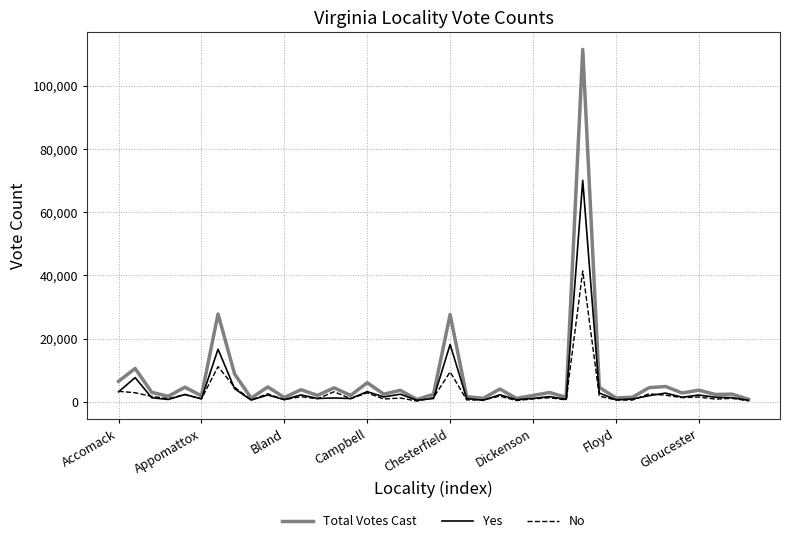

List the series in order of their peak value, highest first.

Total Votes Cast, Yes, No